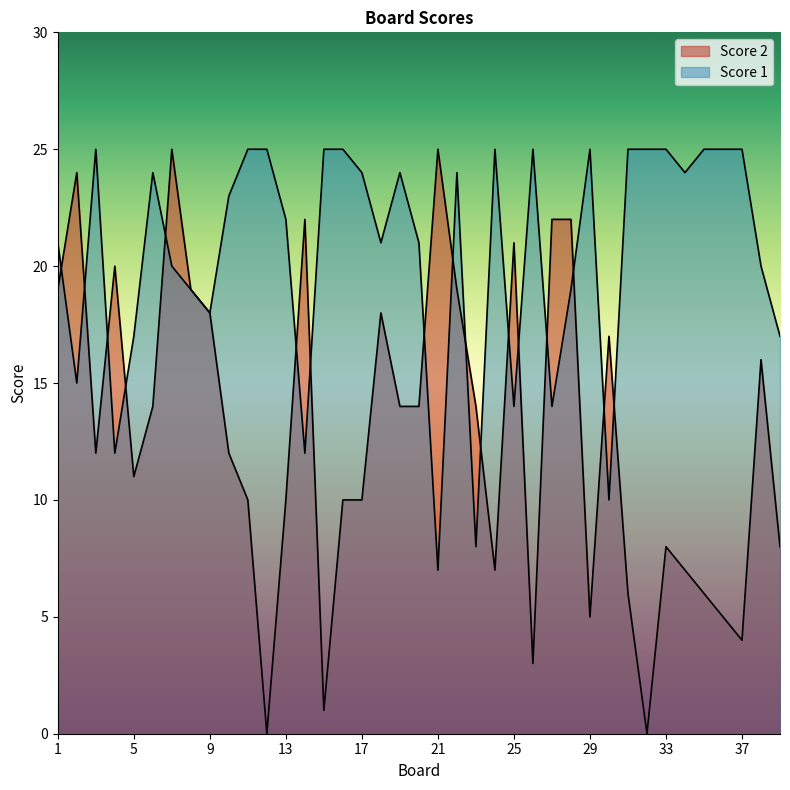

True or false: Score 2 and Score 1 cross at least once.

True